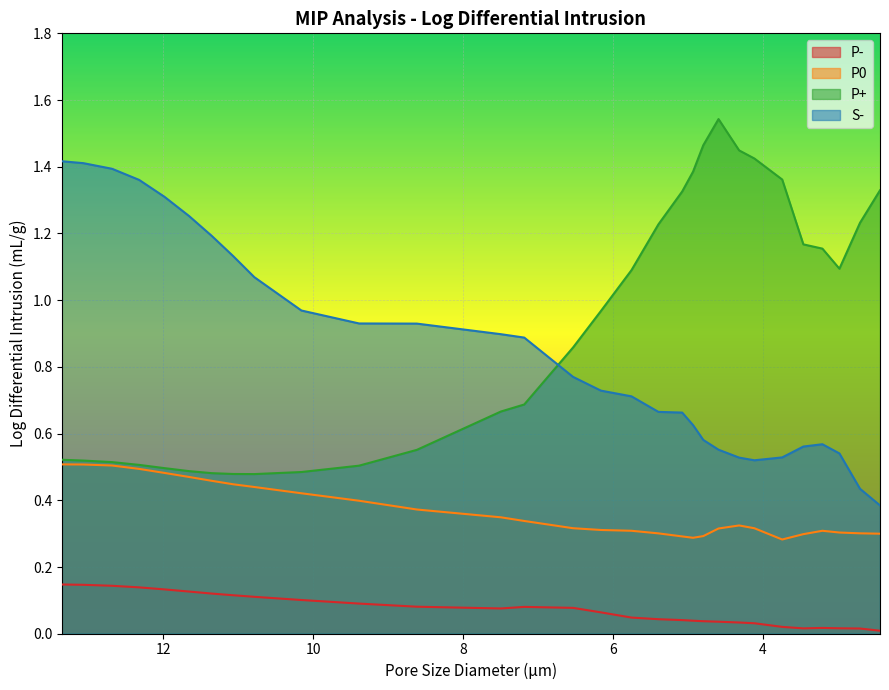

What is the difference between the second highest and minimum values in the P0 series?

0.2